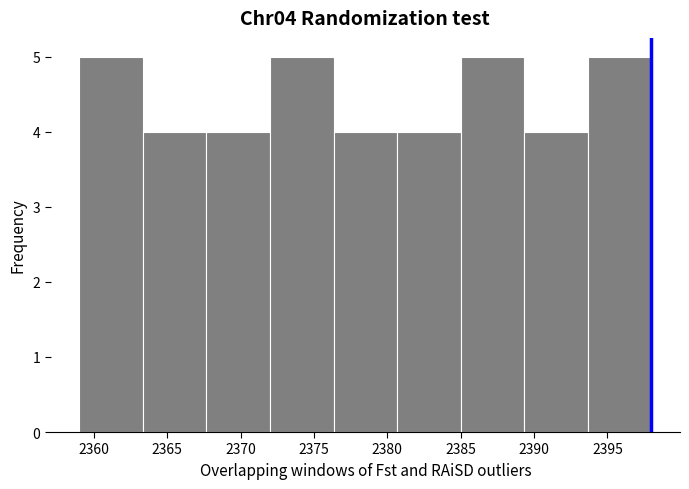

Reading left to right, list every bar in this chart as the range it spans on the x-axis followed by its height. Neither the bar edges nor the heights are printed on the chart, so give them approximately, as read against the axes.

2359.0 to 2363.5: 5
2363.5 to 2367.5: 4
2367.5 to 2372.0: 4
2372.0 to 2376.5: 5
2376.5 to 2380.5: 4
2380.5 to 2385.0: 4
2385.0 to 2389.5: 5
2389.5 to 2393.5: 4
2393.5 to 2398.0: 5